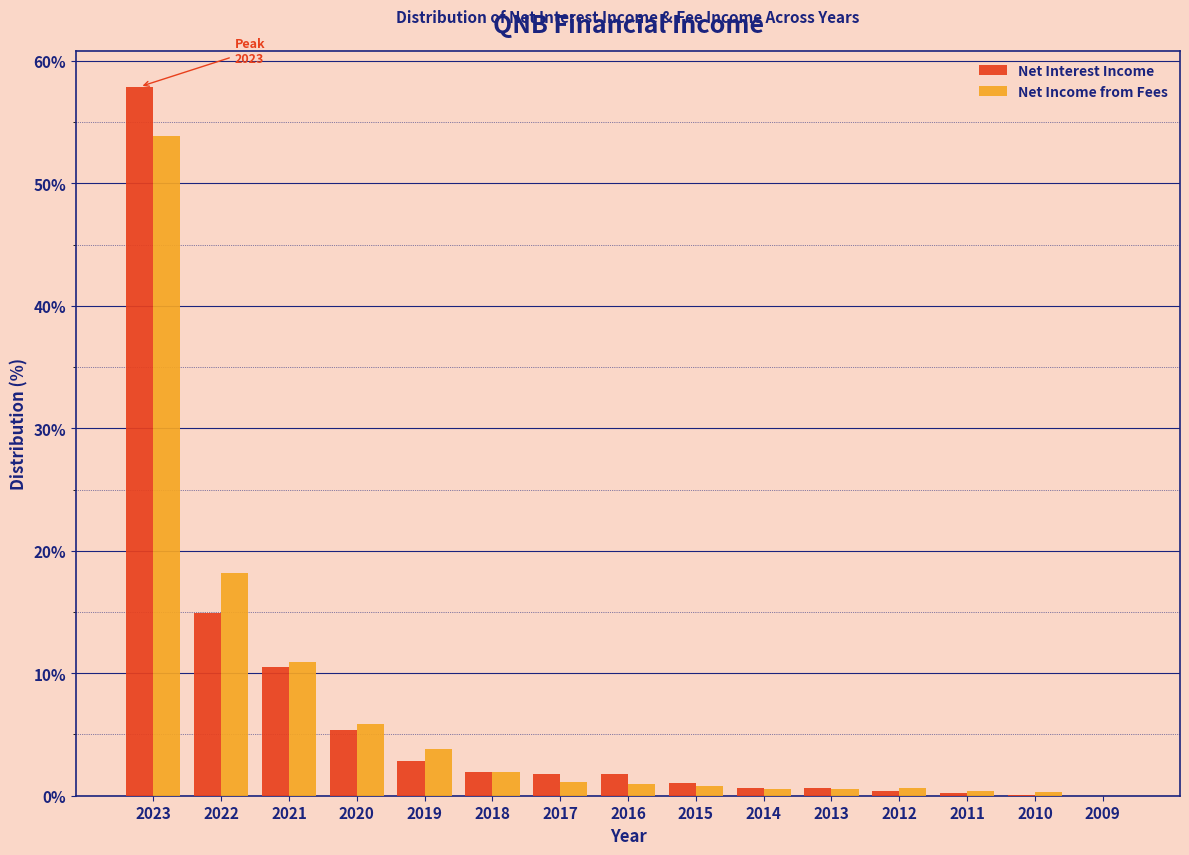

What is the maximum value for Net Income from Fees?

53.8